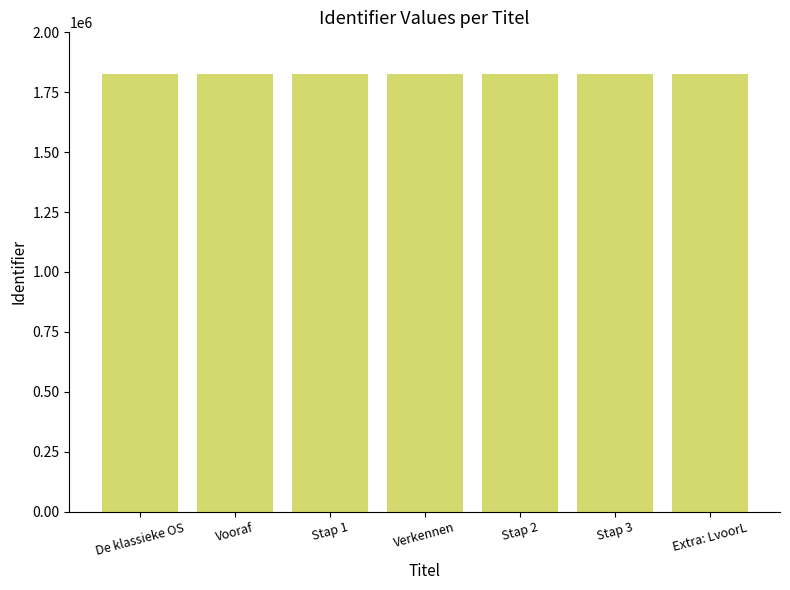

How many bars are there in total?

7